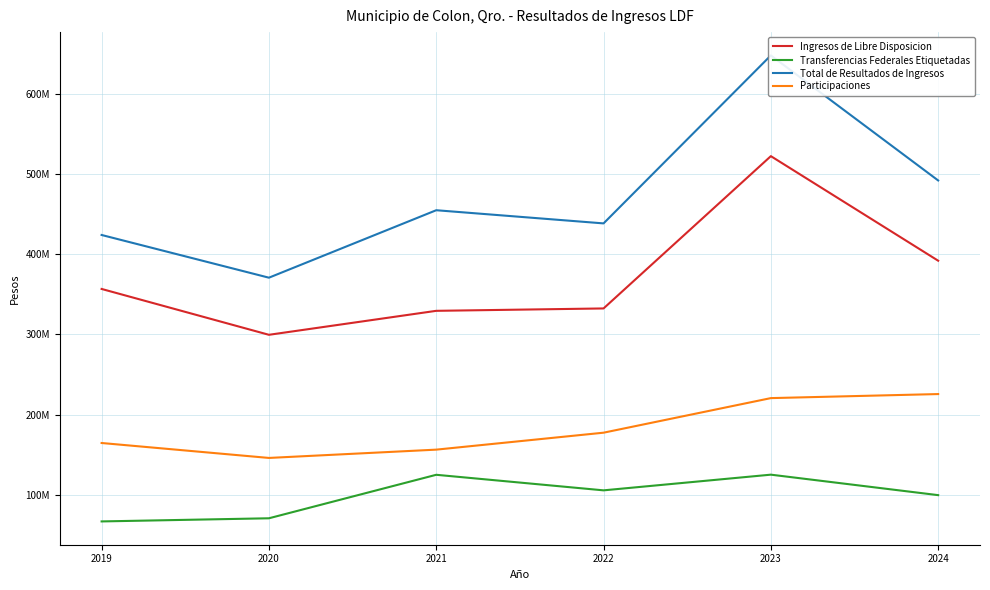

What is the value of the Ingresos de Libre Disposicion point at the 2nd from the left?

299588069.7